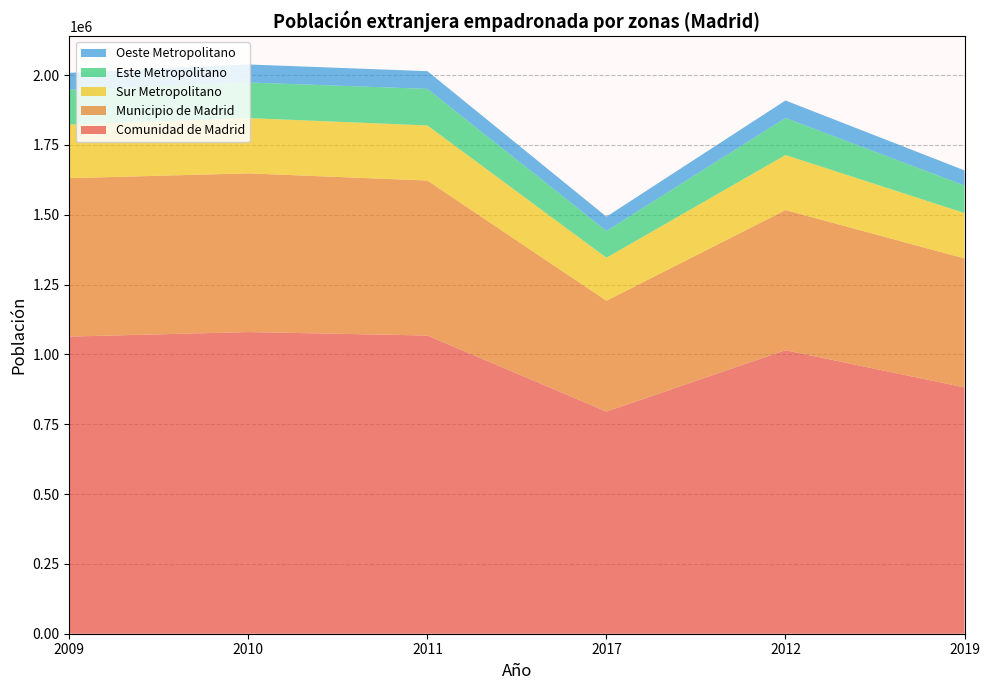

Reading left to right, transcribe all the data shown in this chart.

Comunidad de Madrid: 2009=1063803	2010=1079944	2011=1067585	2017=795271	2012=1015054	2019=881819
Municipio de Madrid: 2009=567185	2010=568214	2011=554810	2017=396816	2012=501800	2019=461772
Sur Metropolitano: 2009=192010	2010=197915	2011=197260	2017=154030	2012=196911	2019=162576
Este Metropolitano: 2009=124793	2010=127482	2011=131014	2017=95912	2012=132698	2019=98528
Oeste Metropolitano: 2009=60329	2010=64410	2011=63409	2017=51009	2012=62660	2019=54144